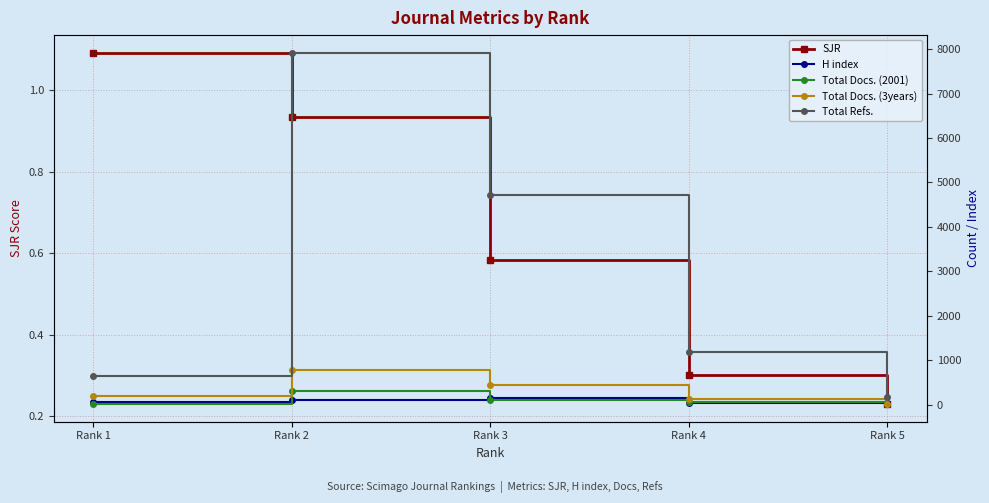

True or false: Total Docs. (2001) has more than 2 interior local peaks.

False